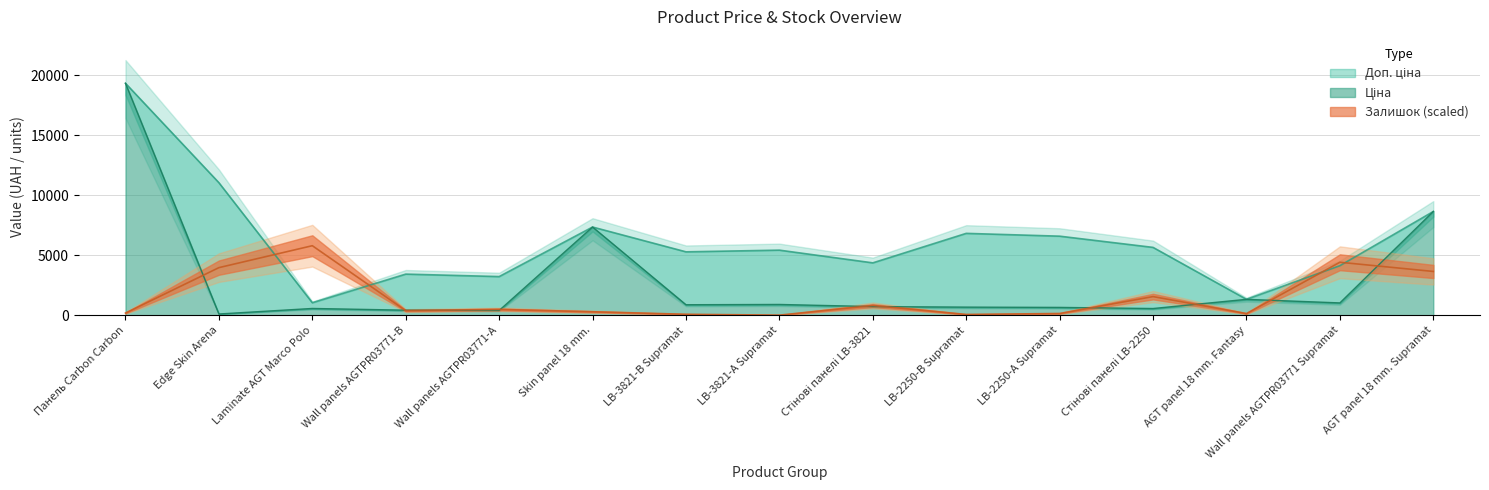

True or false: Ціна and Доп. ціна intersect in this chart.

False